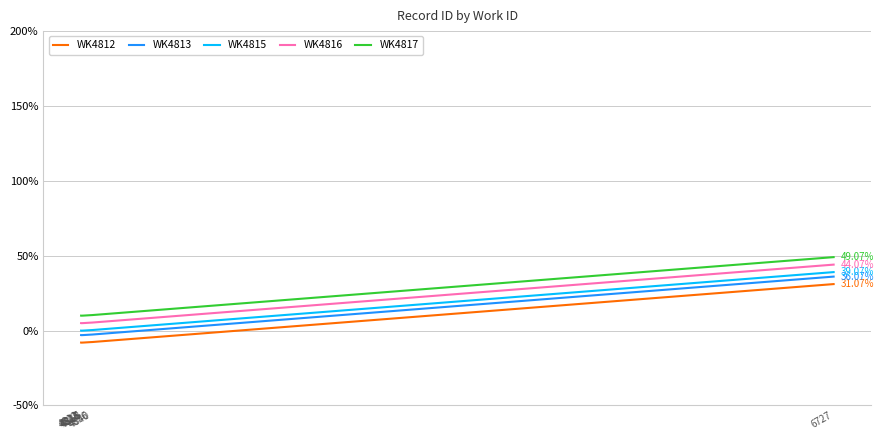

Which category has the lowest value in the WK4816 series?

4813